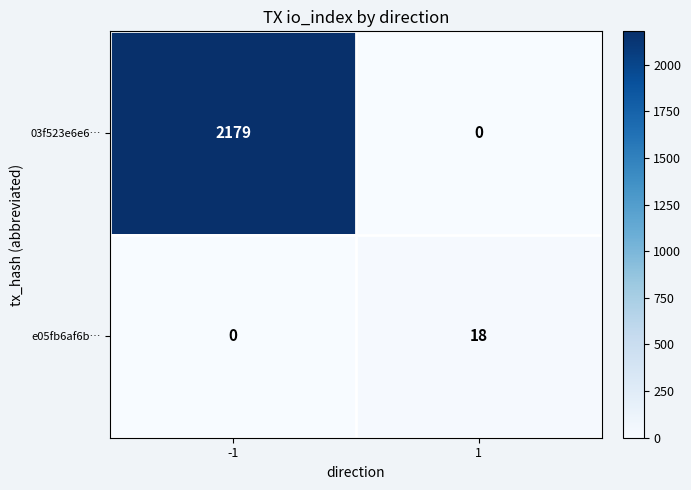

Is it true that 03f523e6e6… equals 492 at -1?

False